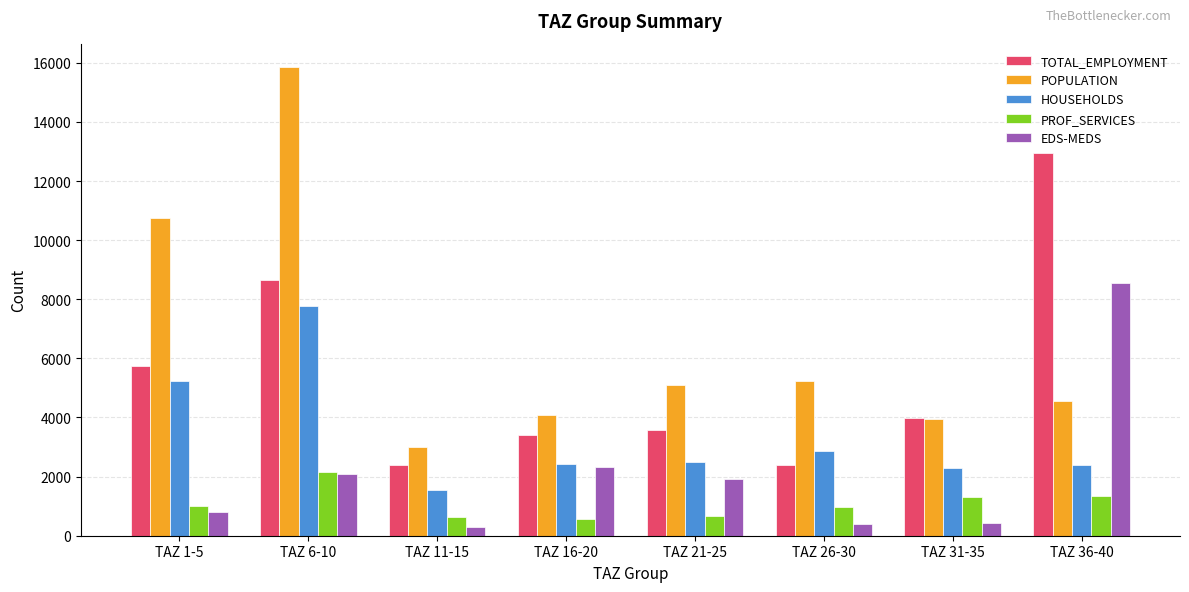

What is the difference between the PROF_SERVICES values at TAZ 6-10 and TAZ 16-20?

1602